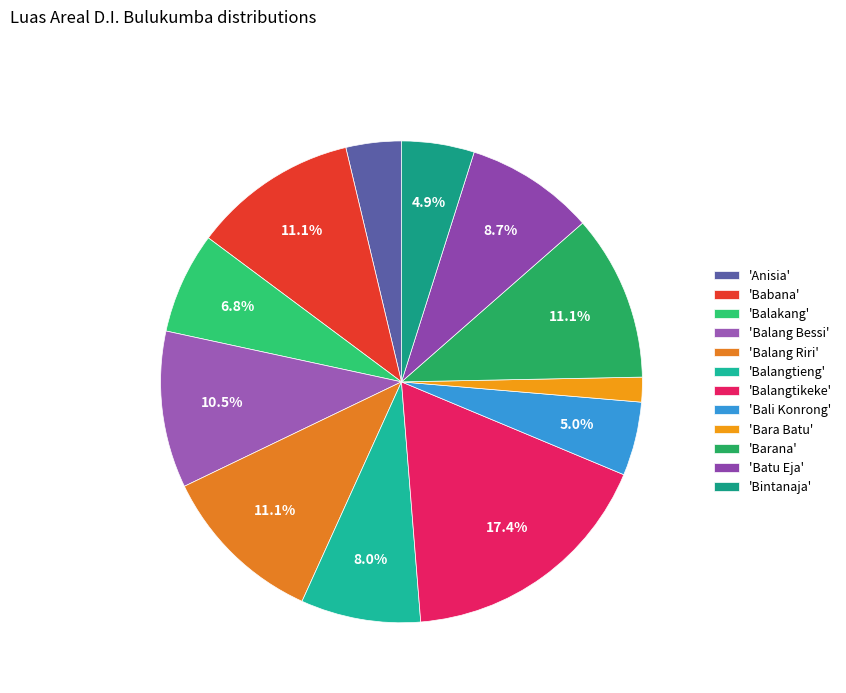

Count the number of slices in the pie.

12